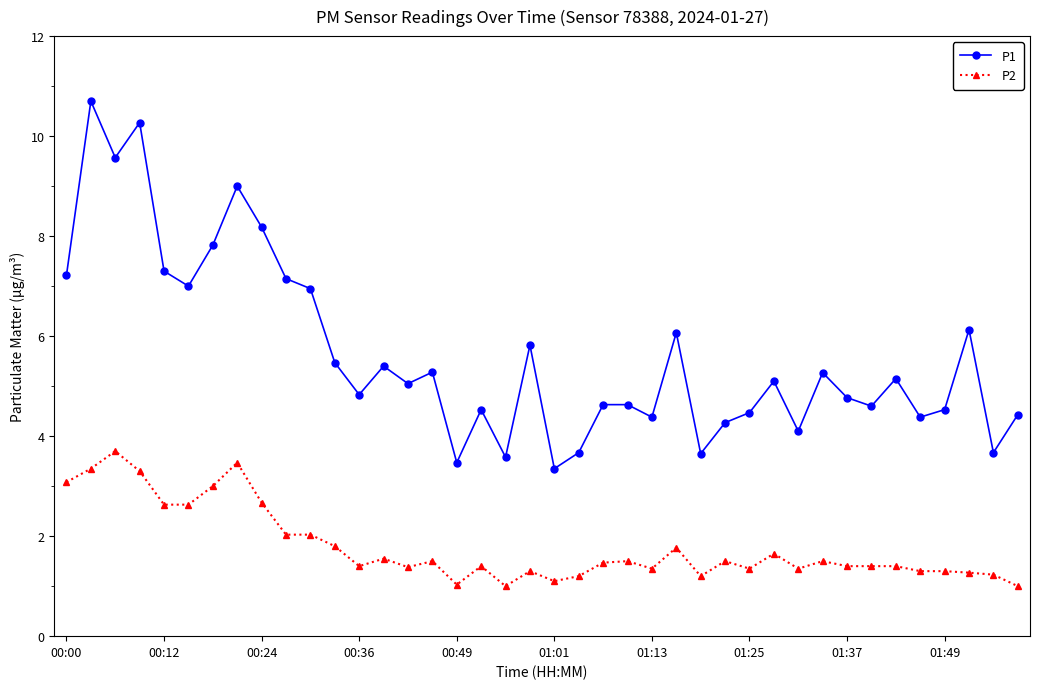

List the series in order of their peak value, highest first.

P1, P2